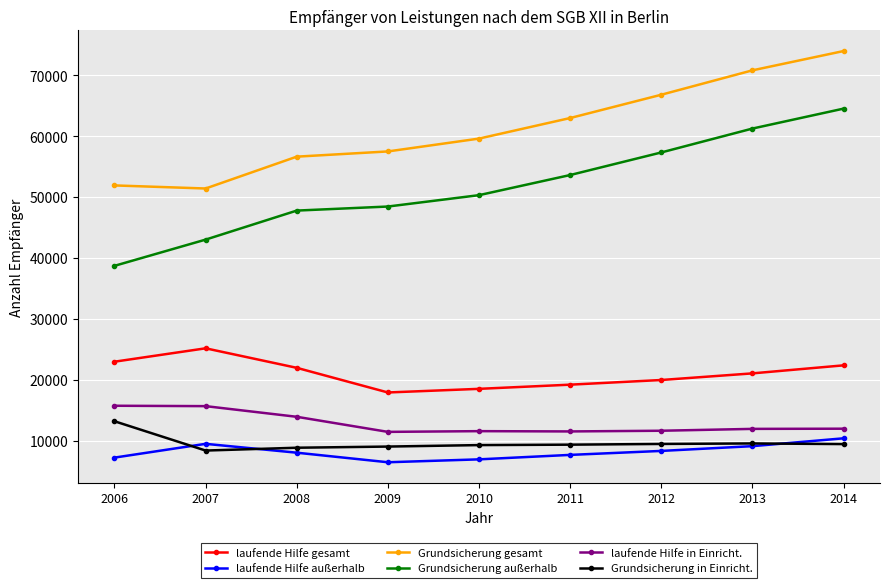

True or false: laufende Hilfe in Einricht. and Grundsicherung in Einricht. intersect in this chart.

False